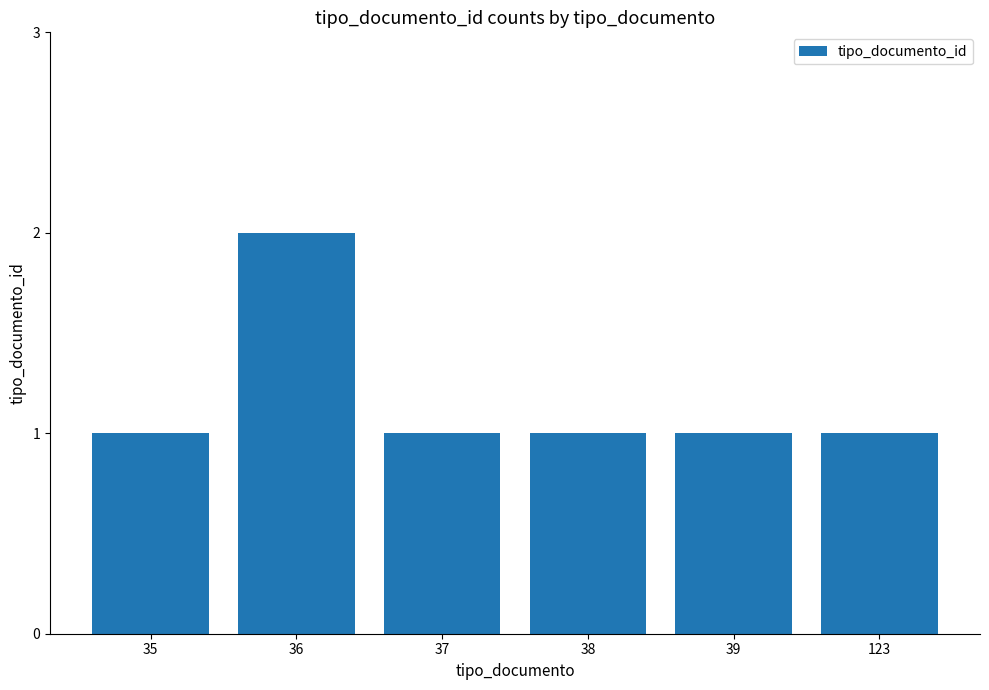

What is the change in value from 36 to 123?

-1